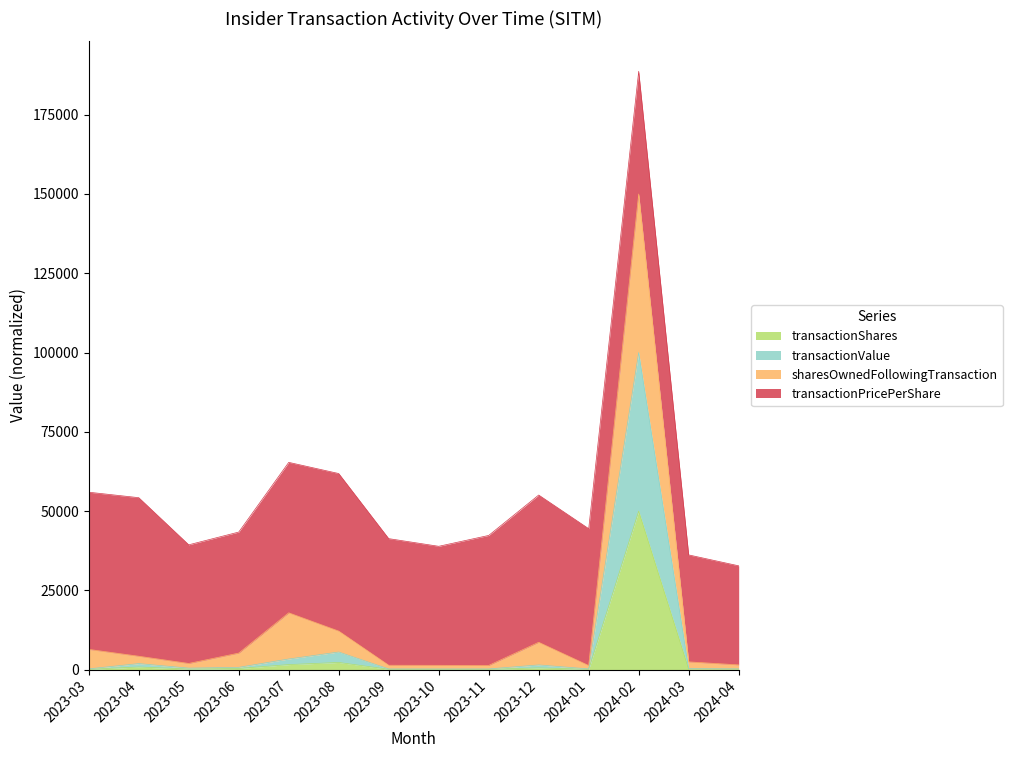

Which category has the highest value in the transactionShares series?

2024-02